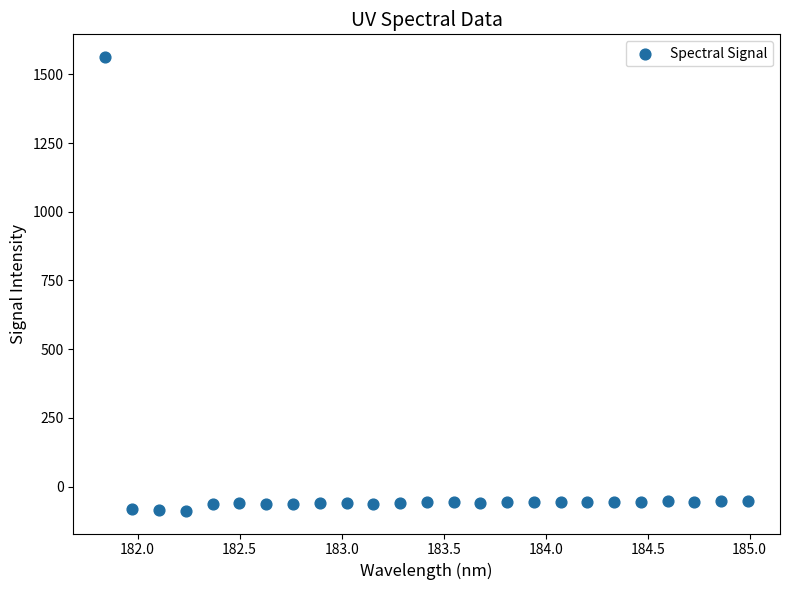

What is the range of X values (max minus min)?

3.1